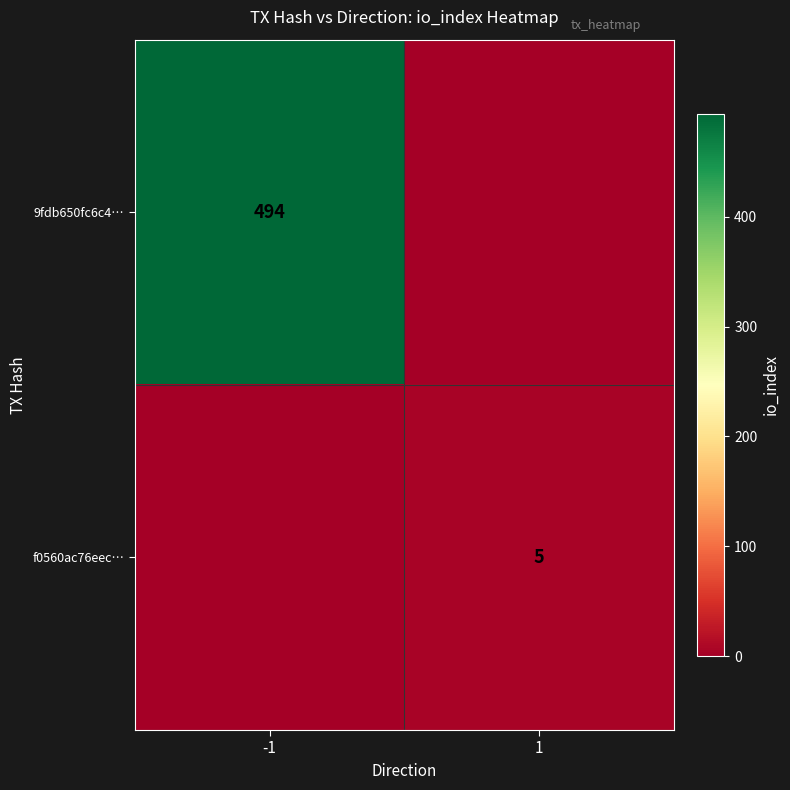

The f0560ac76eec… series shows 5 at 1. True or false?

True